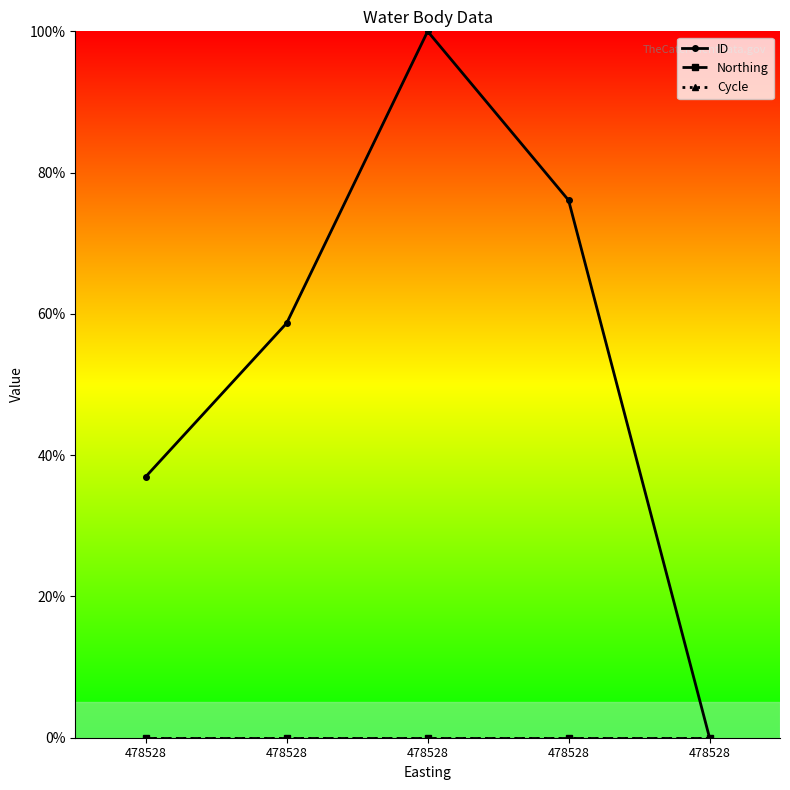

True or false: Northing has more than 1 points higher than both neighbors.

False